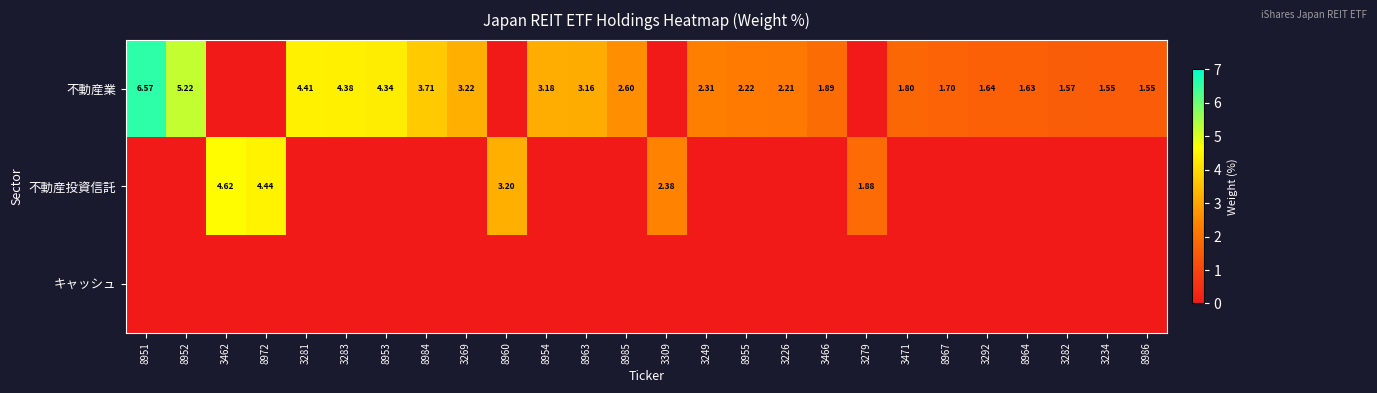

Is the value of 不動産投資信託 at 8972 greater than the value of 不動産業 at 8951?

No